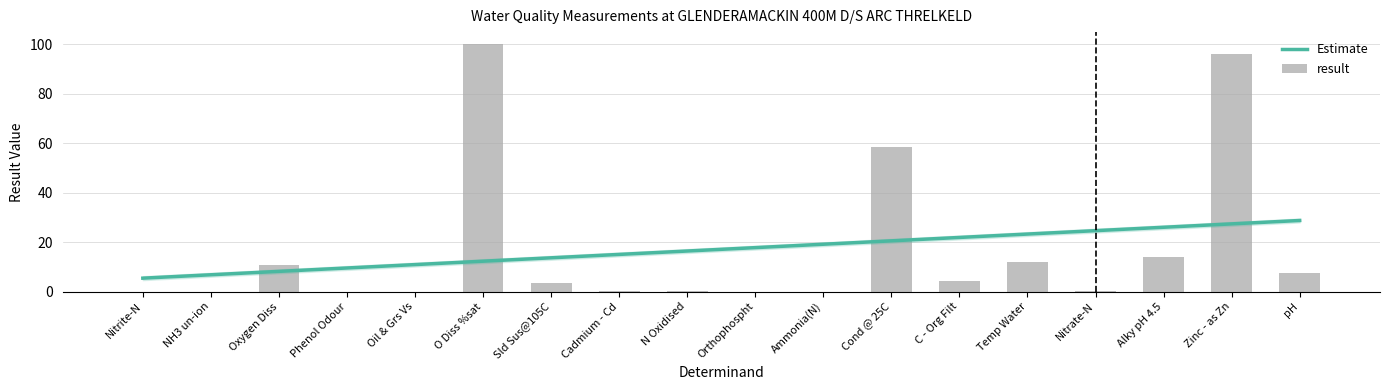

What is the label of the 7th bar from the right?

Cond @ 25C